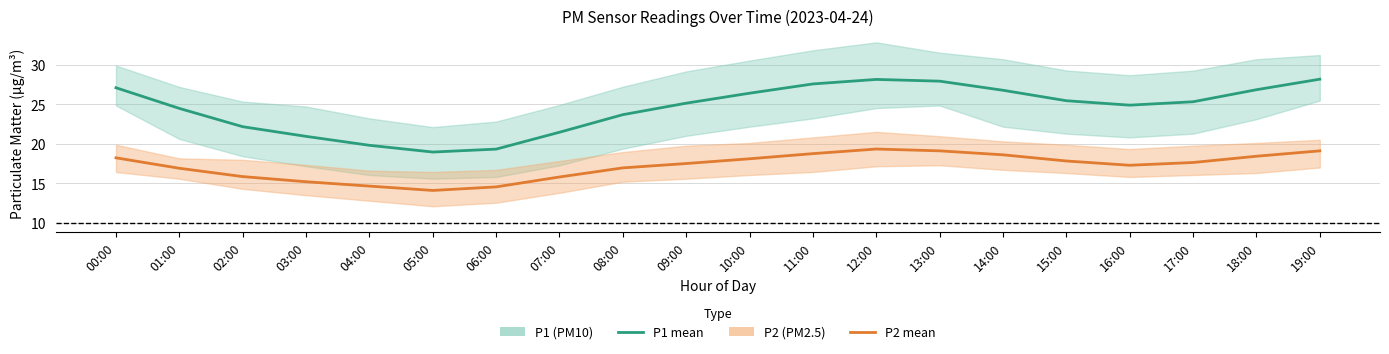

Between 00:00 and 04:00, which is larger?

00:00